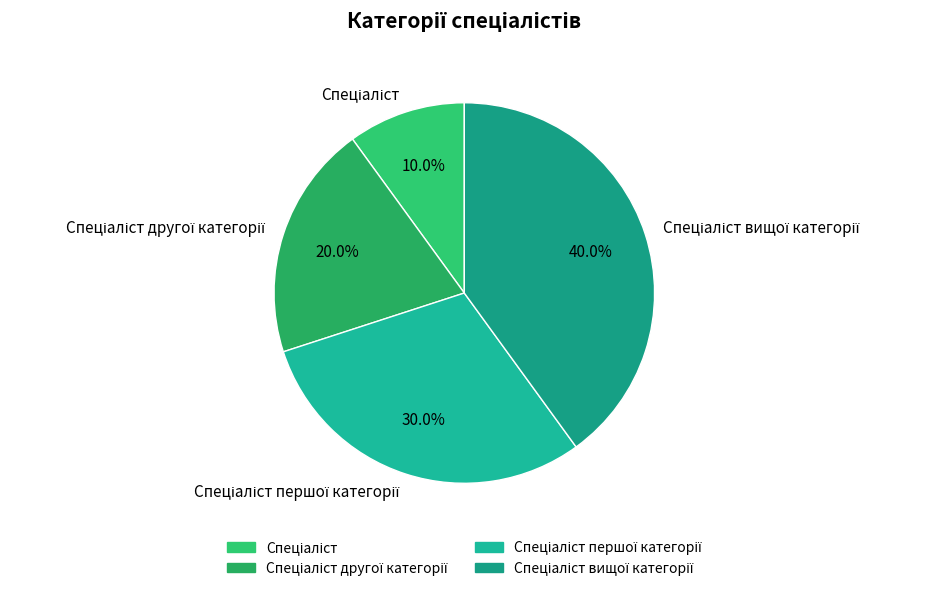

Does any single category account for the majority?

No